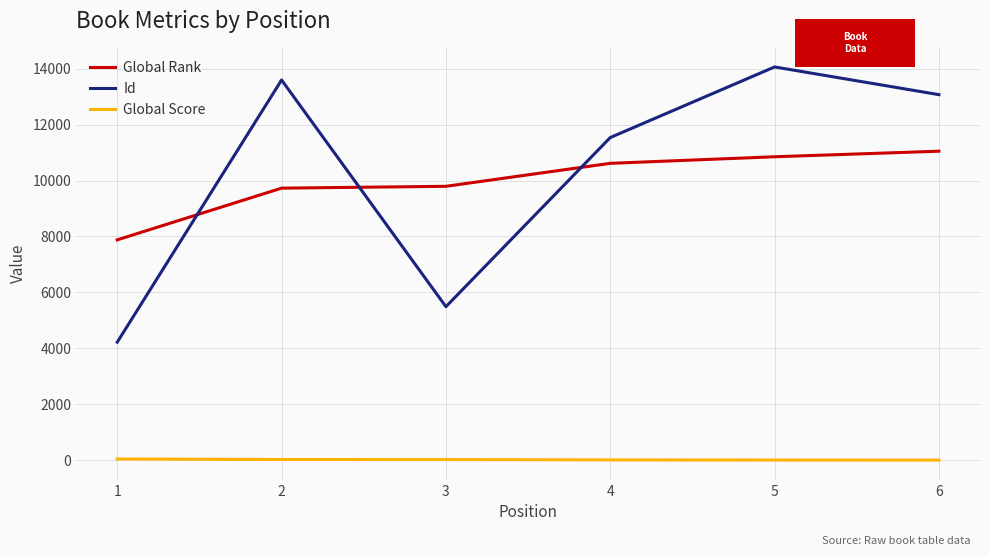

What is the maximum value for Id?

14061